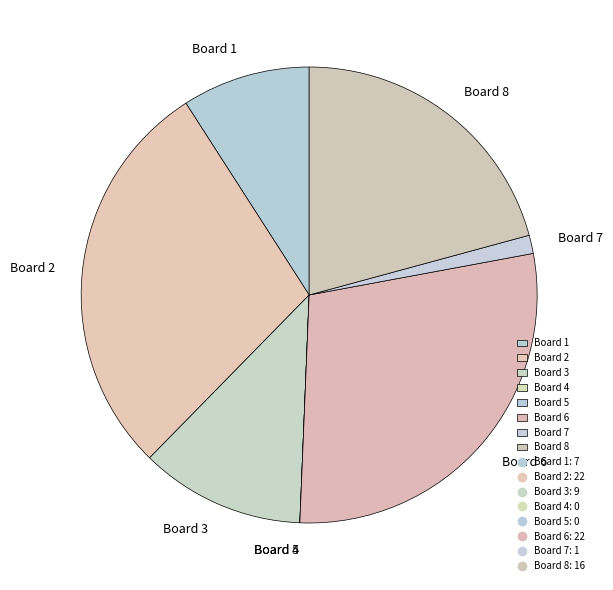

The Board 6 slice represents 22% of the pie. True or false?

False